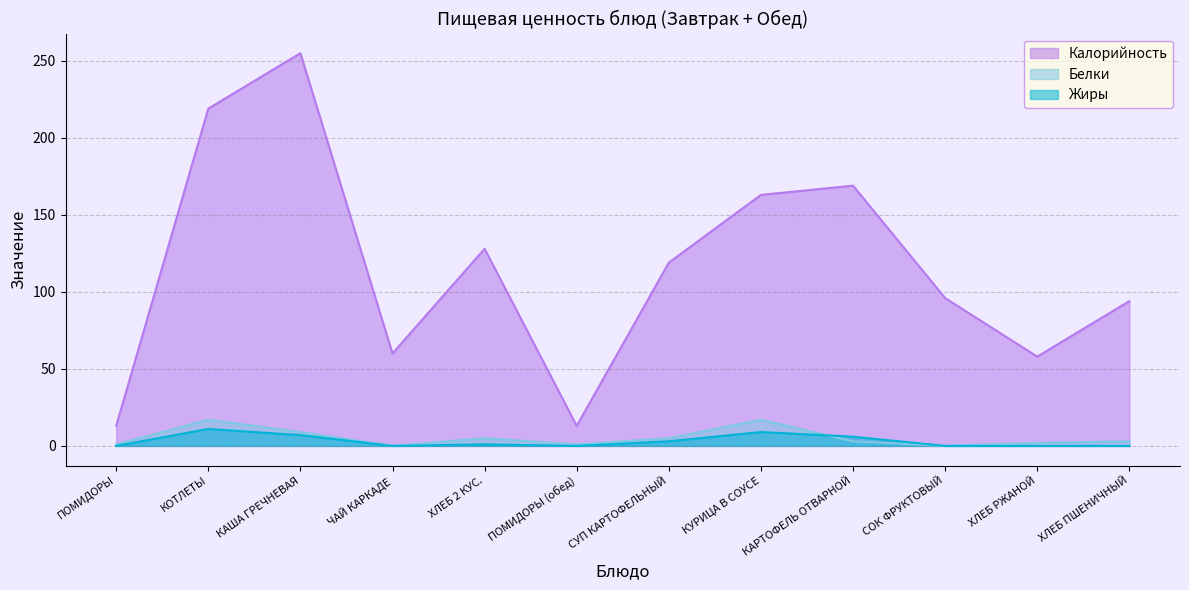

True or false: Калорийность and Жиры intersect in this chart.

False